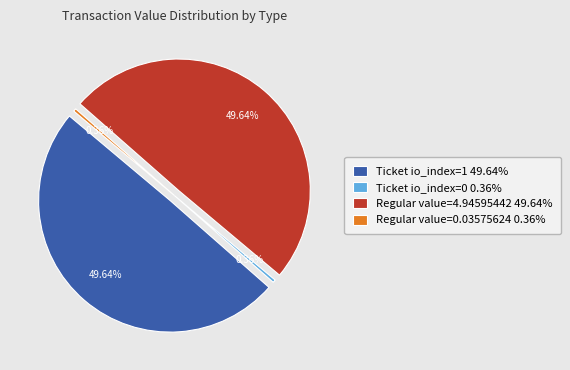

Does Regular (io_index 0-1) account for over 50% of the chart?

No